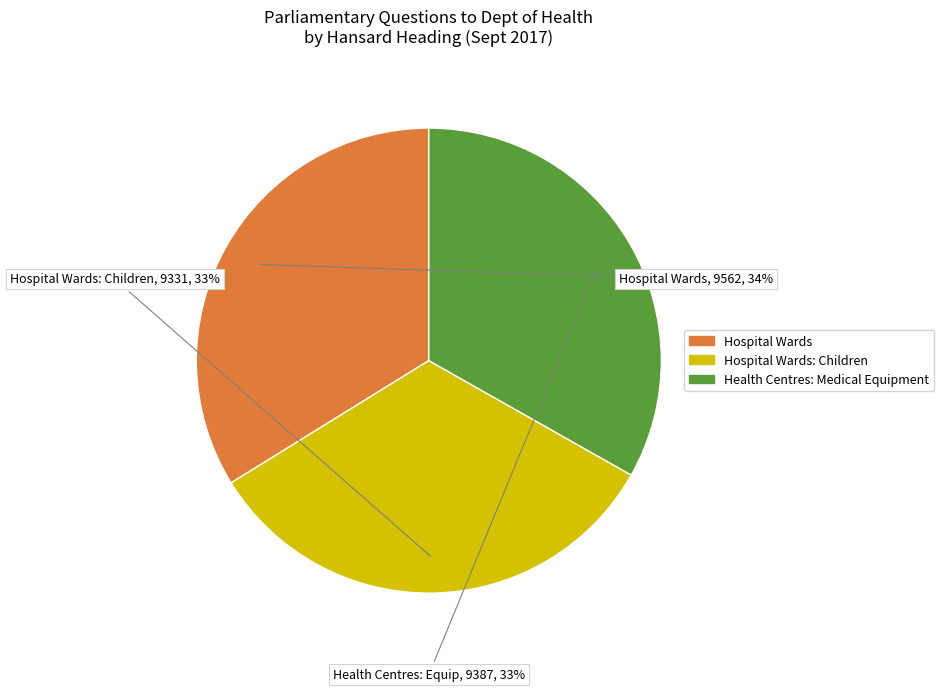

Is there any slice that represents more than half of the pie?

No